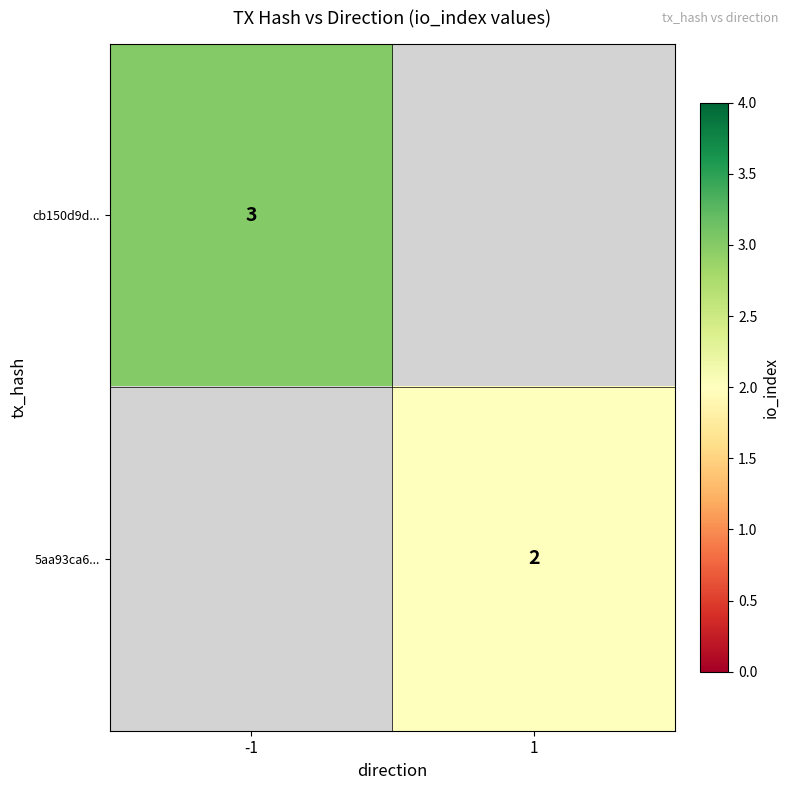

What is the greatest value displayed?

3.0